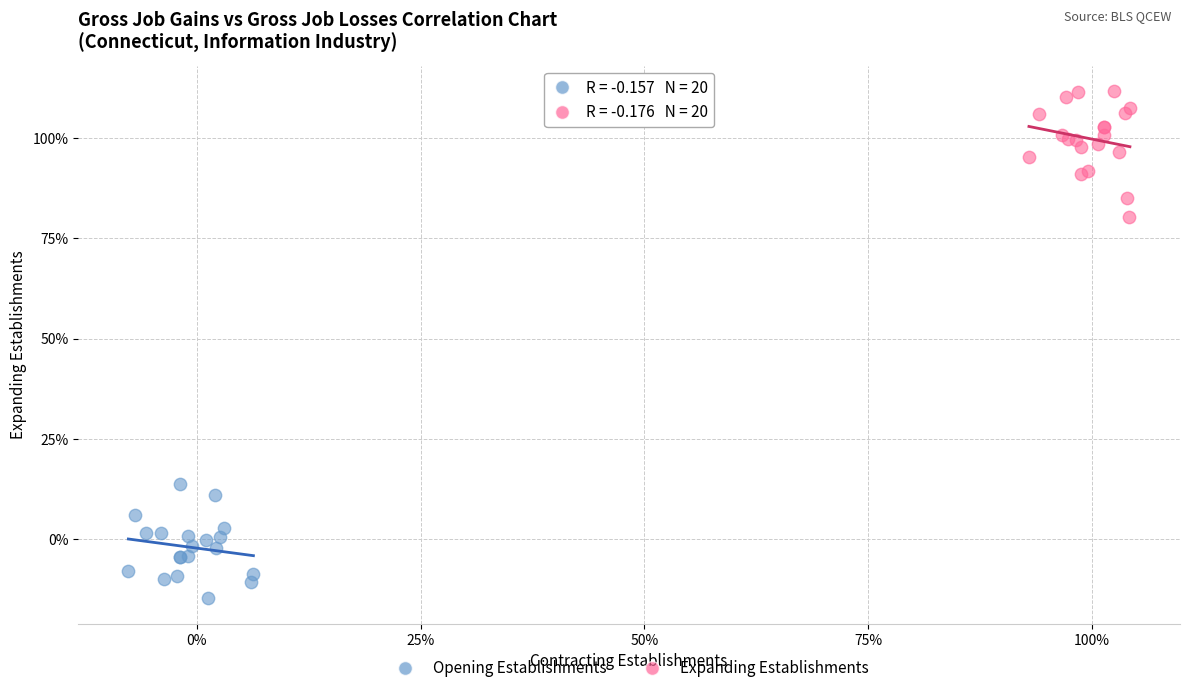

What are all the series names shown in the legend?

Opening Establishments, Expanding Establishments